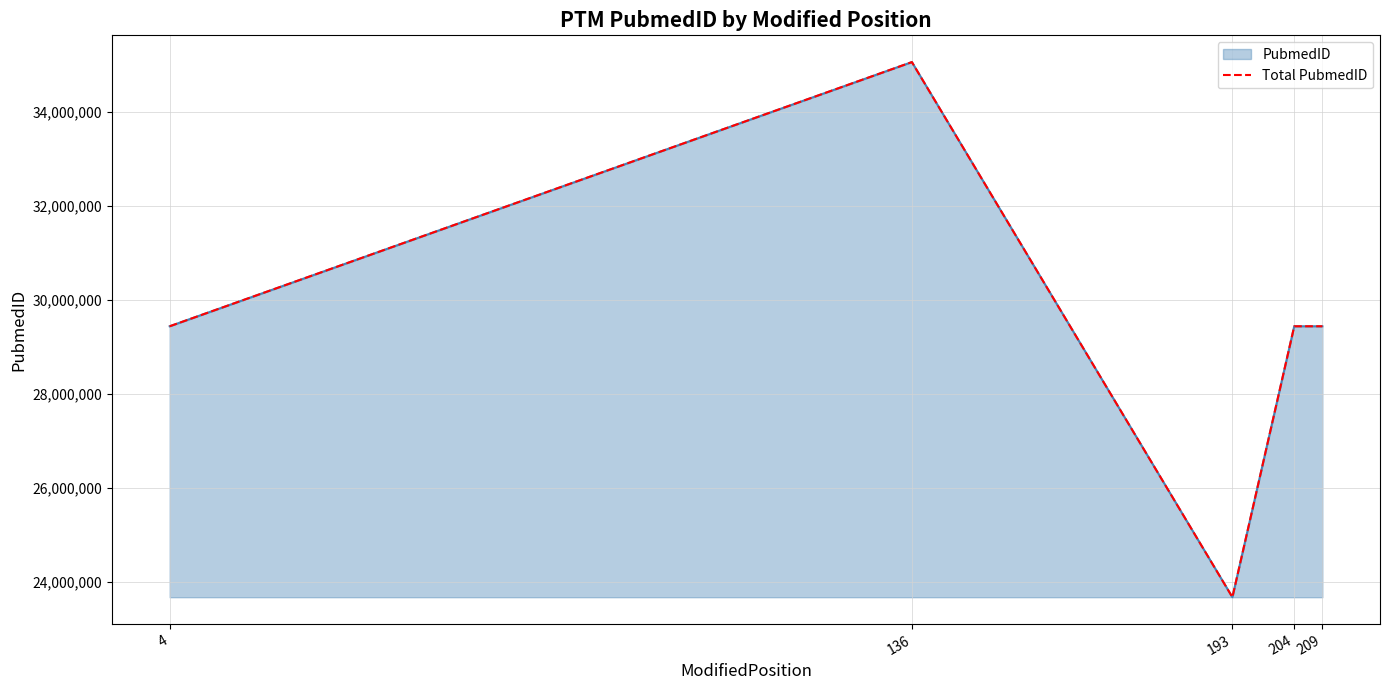

The chart shows a value of 35069635 at 136. True or false?

True